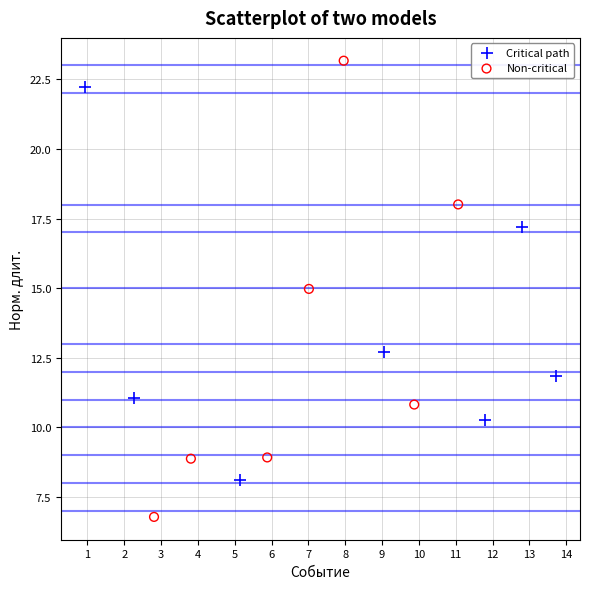

Which series has the largest Y range (max minus min)?

Non-critical